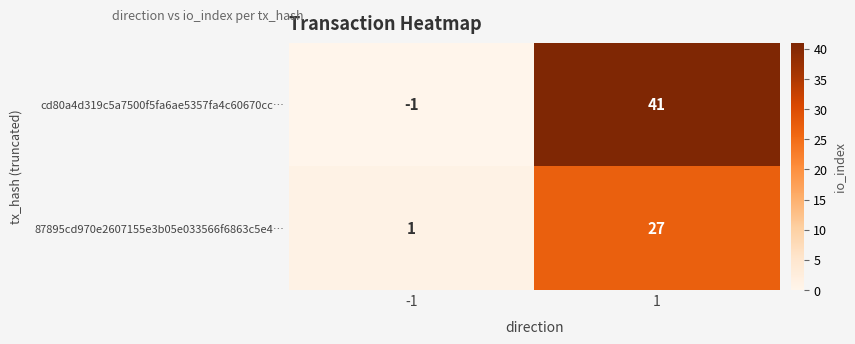

Which label corresponds to the smallest value in the chart?

-1